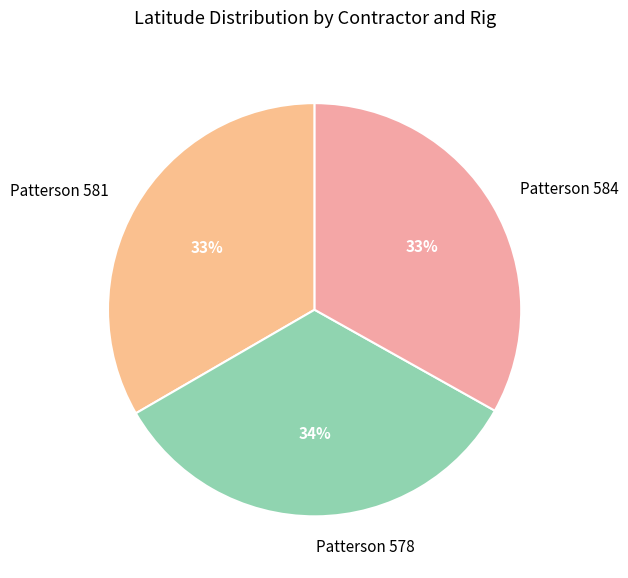

To the nearest percent, what portion does Patterson 578 represent?

34%